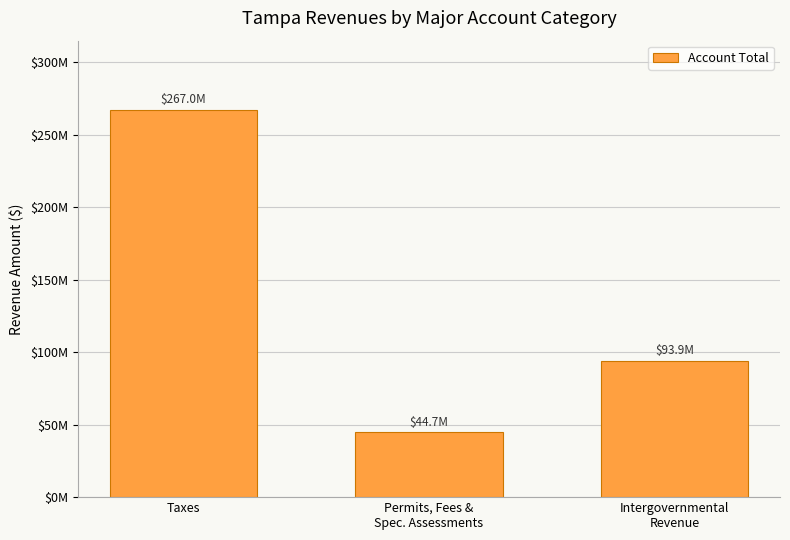

Are the bars horizontal?

No